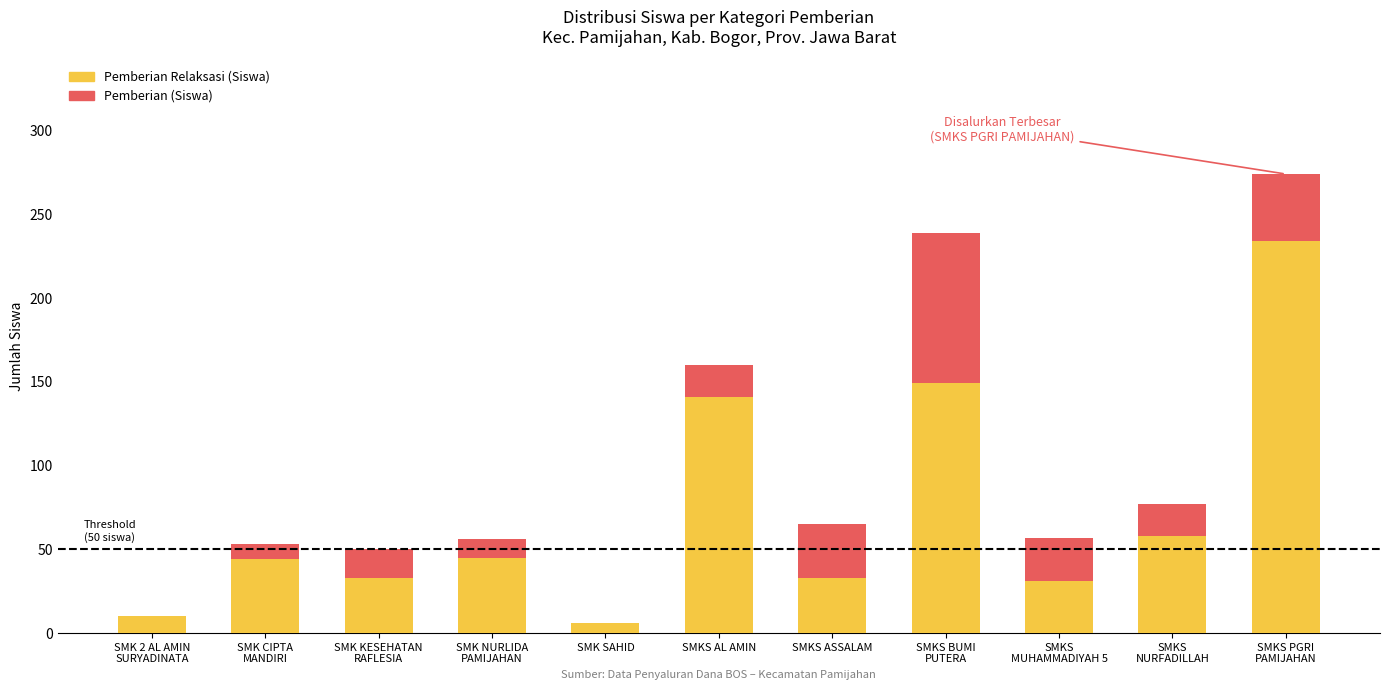

How many data points in Pemberian (Siswa) are above 19?

4